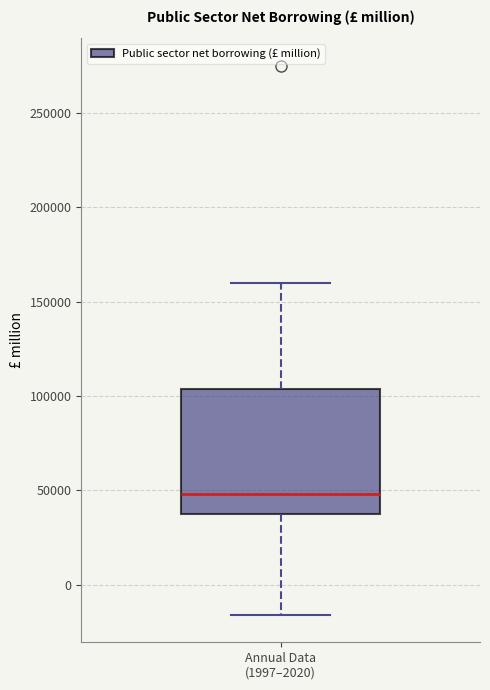

Where does the upper whisker of the box for Annual Data (1997–2020) end on the y-axis? The values are not printed on the chart, so give them approximately, as read against the axis.

160000